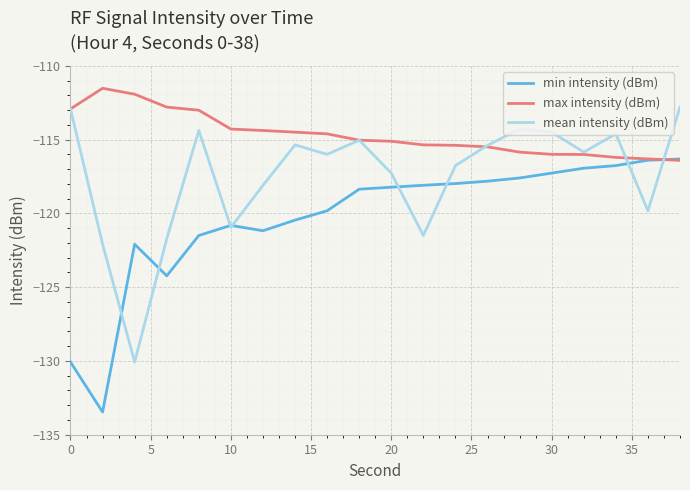

Which series has the largest total across all categories?

max intensity (dBm)